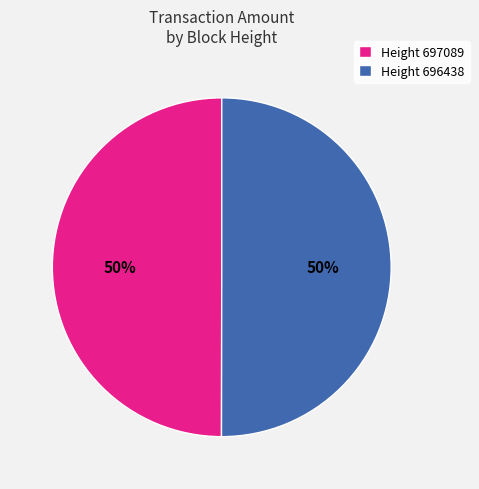

What percentage is the Height 697089 slice, to the nearest percent?

50%